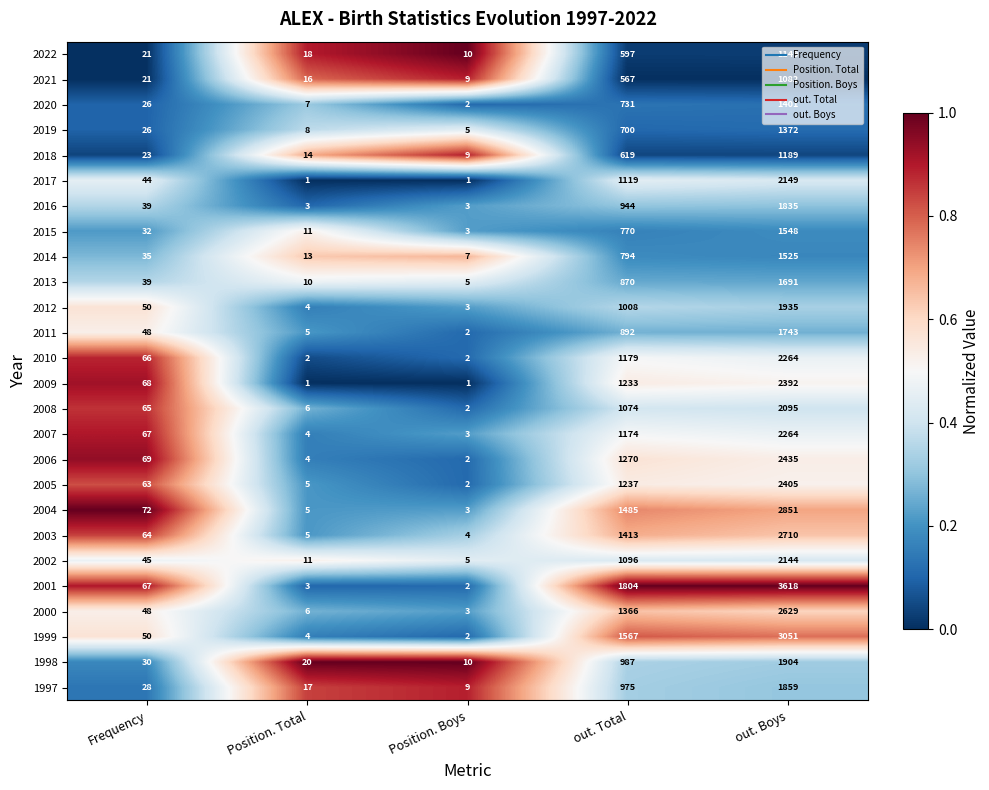

What is the total value across all series at out. Total?

27471